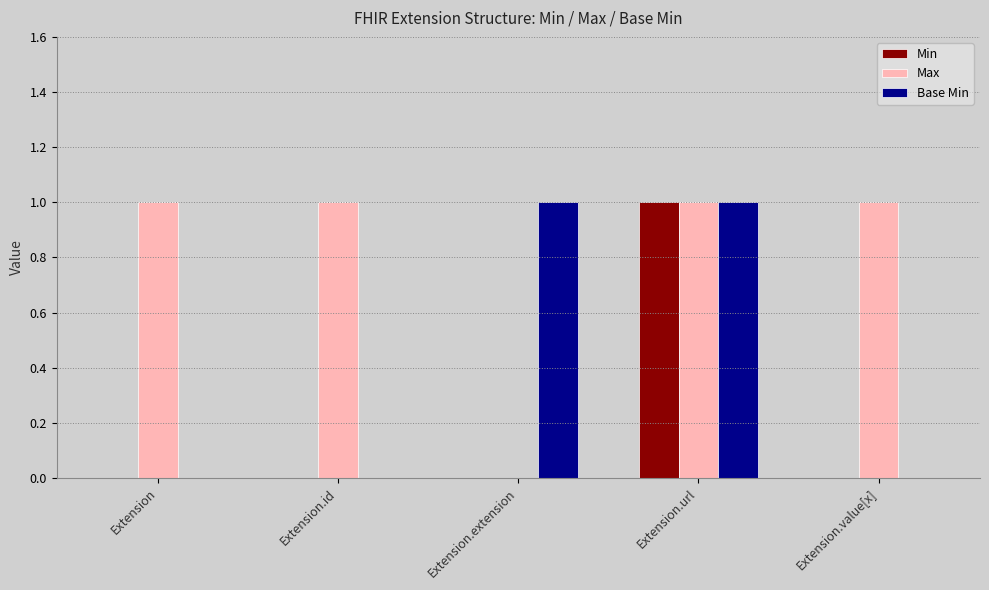

How many data points does each series have?

5